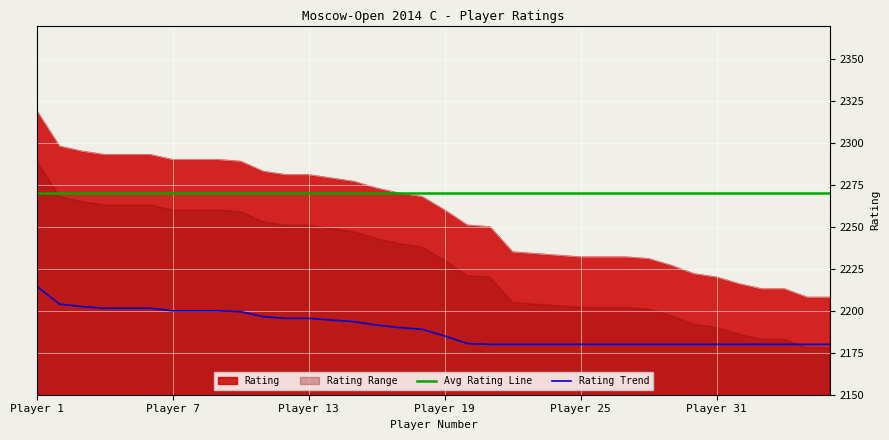

What is the minimum value for Rating?

2208.0